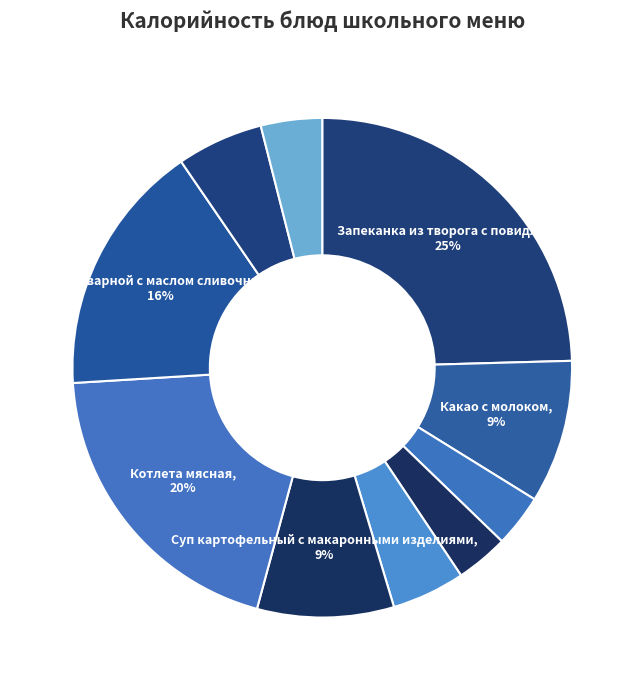

How many segments does this pie chart have?

10